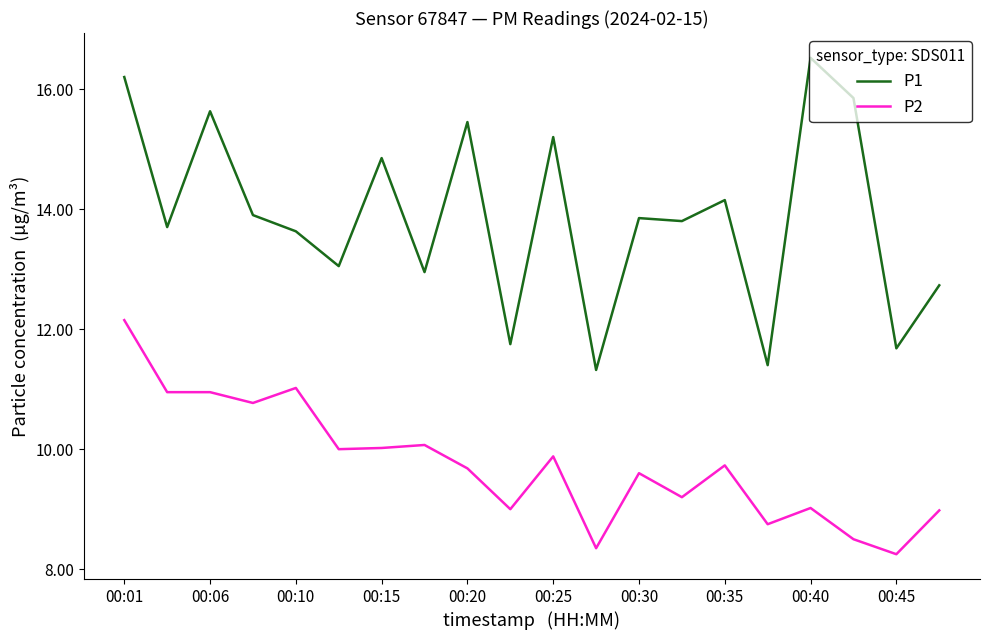

Which series has the largest total across all categories?

P1